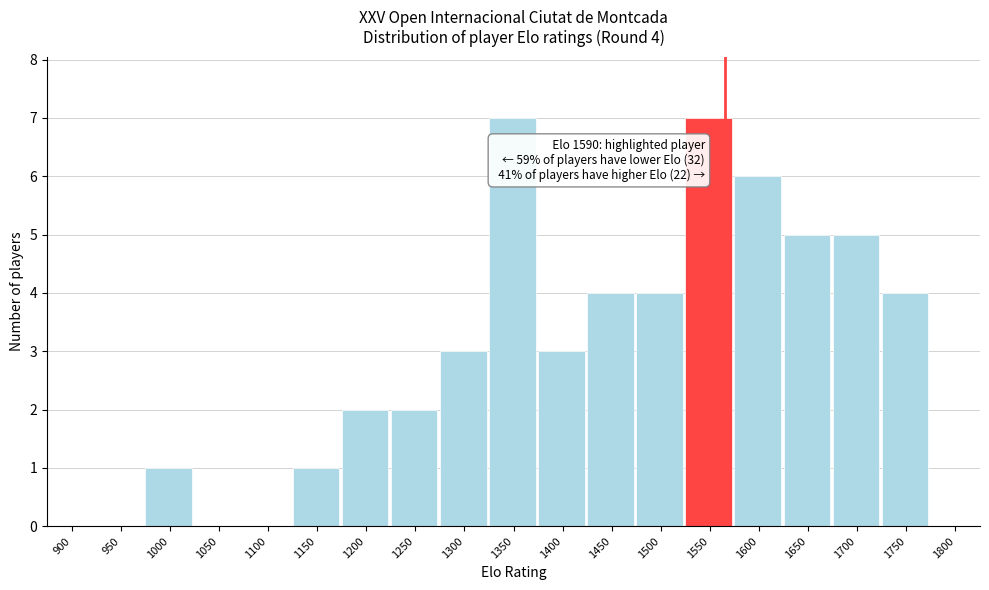

Reading left to right, what are all the values shown in this chart?

900=0	950=0	1000=1	1050=0	1100=0	1150=1	1200=2	1250=2	1300=3	1350=7	1400=3	1450=4	1500=4	1550=7	1600=6	1650=5	1700=5	1750=4	1800=0